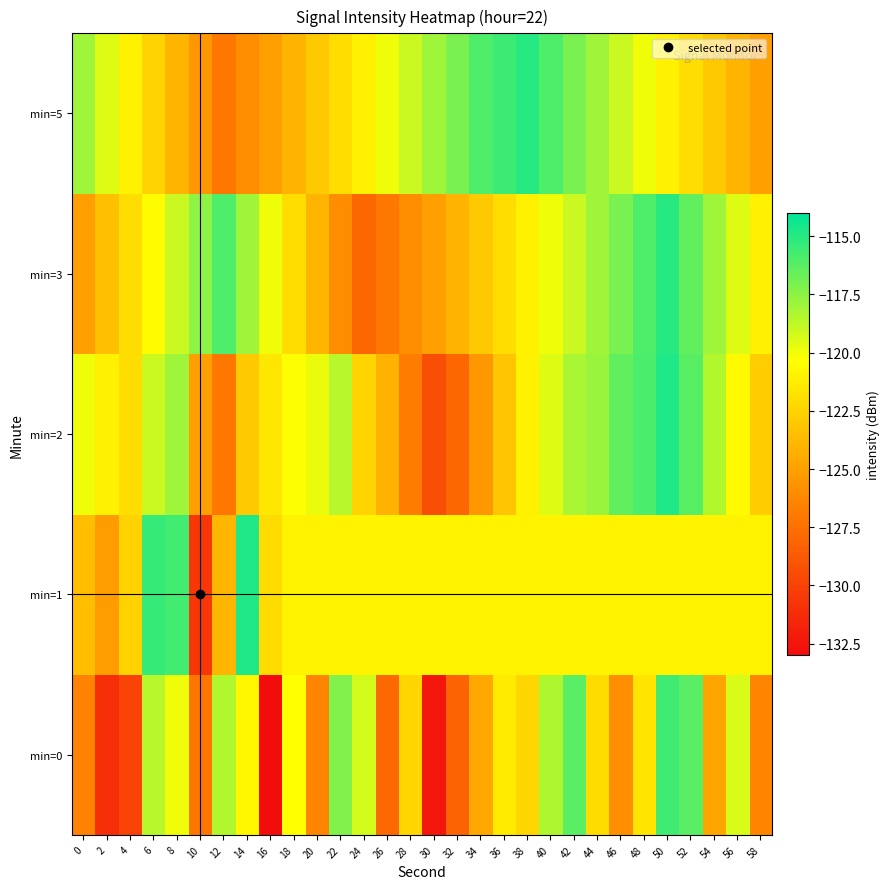

How many data points does each series have?

30